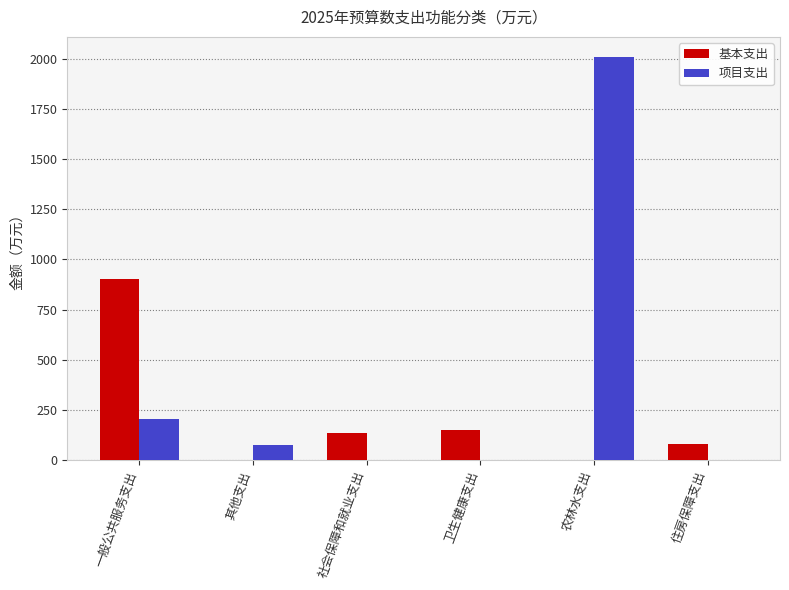

What is the total value across all series at 社会保障和就业支出?

134.9